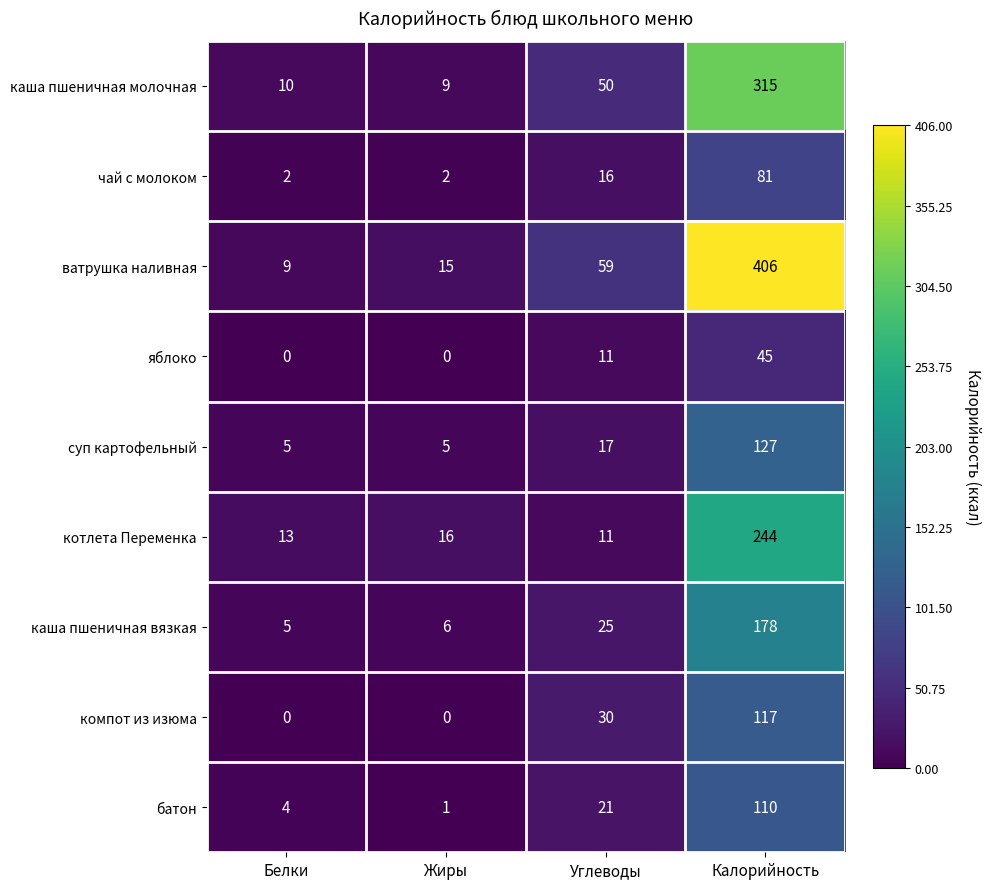

At which label is каша пшеничная вязкая closest to 91?

Углеводы